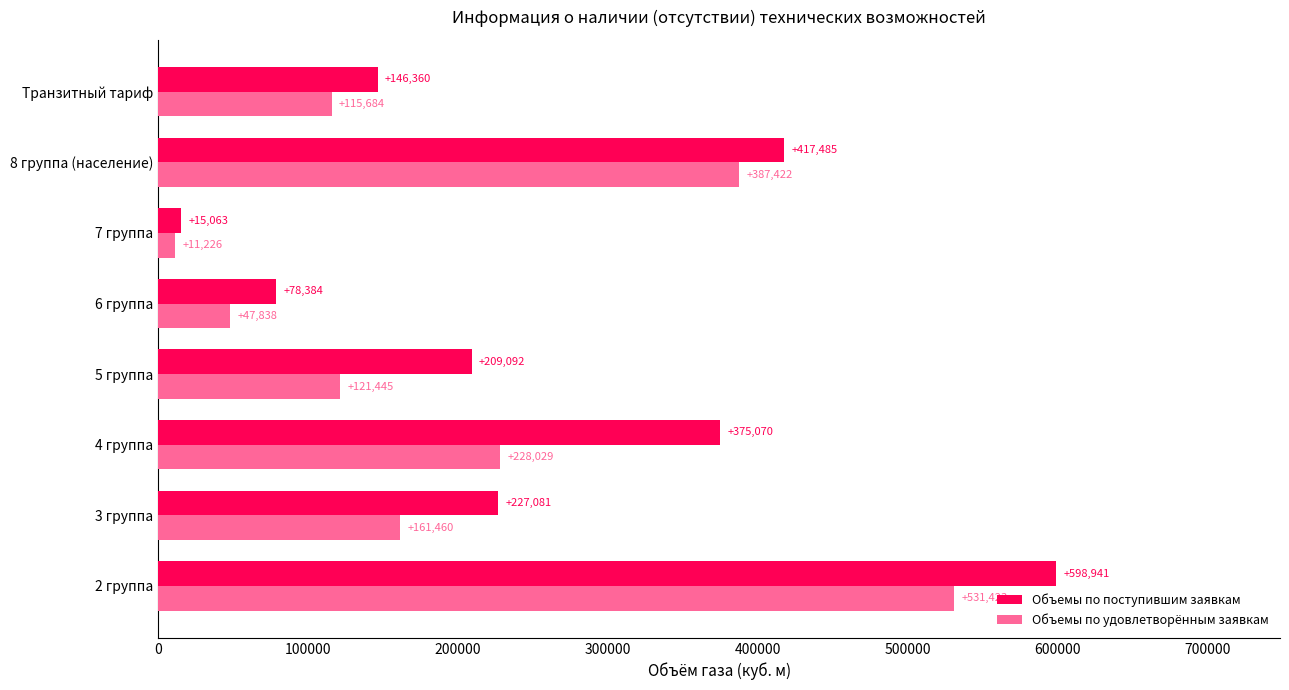

At which category is the sum across all series the highest?

2 группа